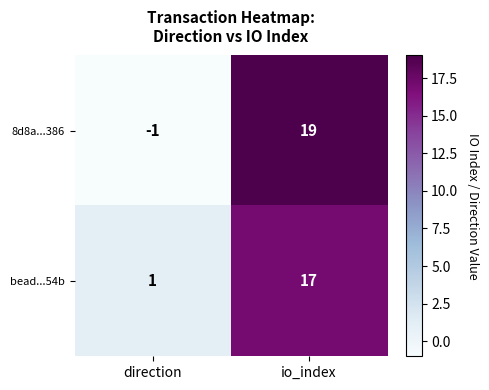

What is the spread (max minus min) of values at direction?

2